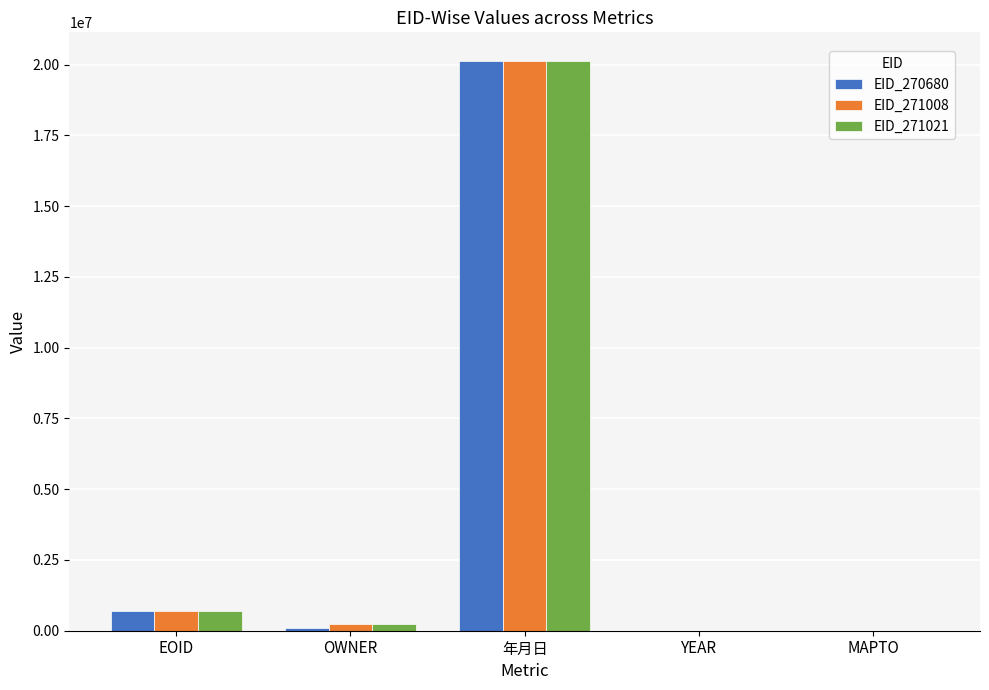

At which label does EID_271021 reach its peak?

年月日